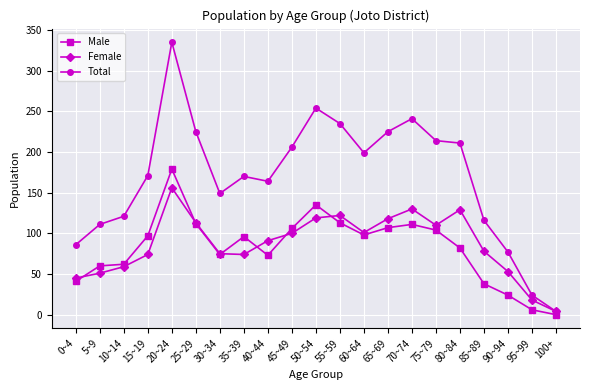

How many values in the Total series are below 171?

10